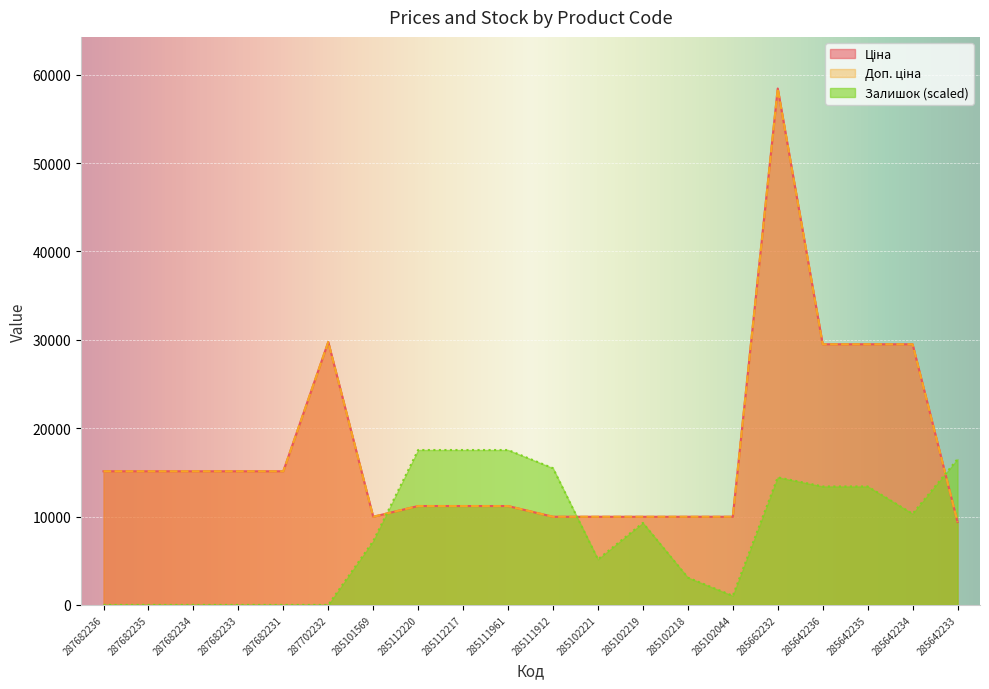

Where is the first local minimum for Залишок?

285102221